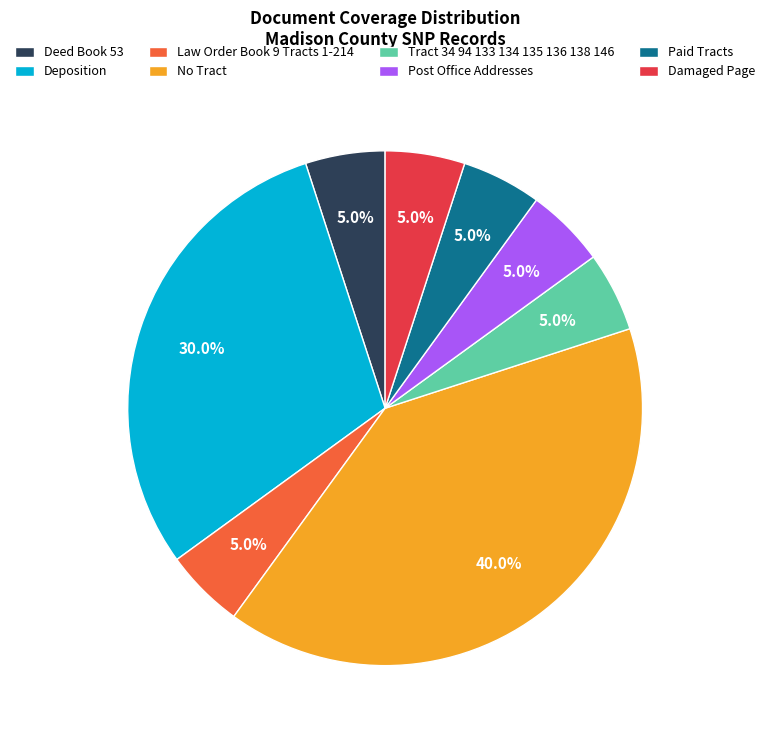

The Damaged Page slice represents 5% of the pie. True or false?

True